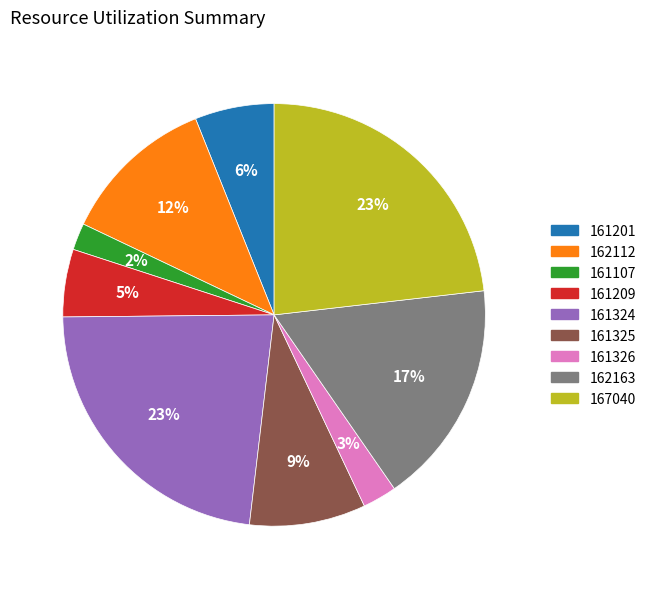

How many segments does this pie chart have?

9